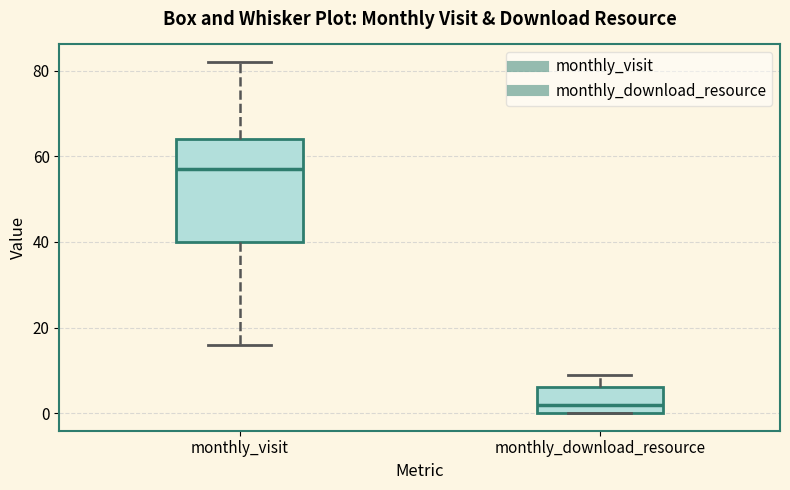

Which box is the tallest, from its lower edge to its upper edge?

monthly_visit